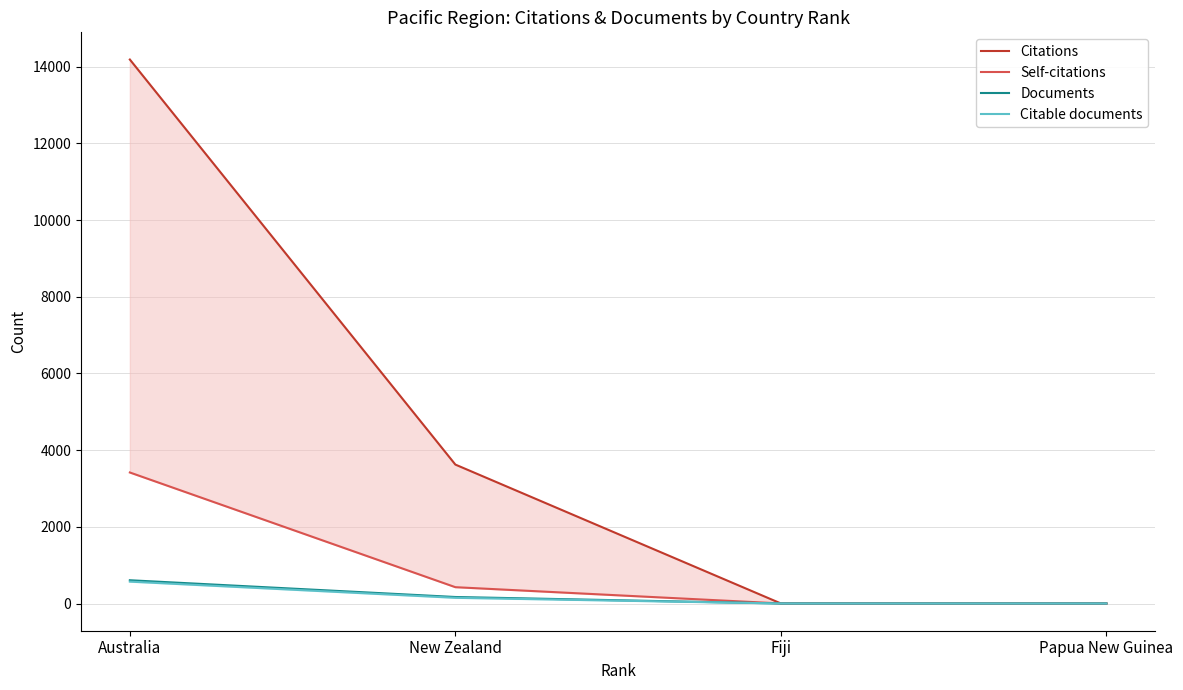

The Documents series shows 1 at Fiji. True or false?

True